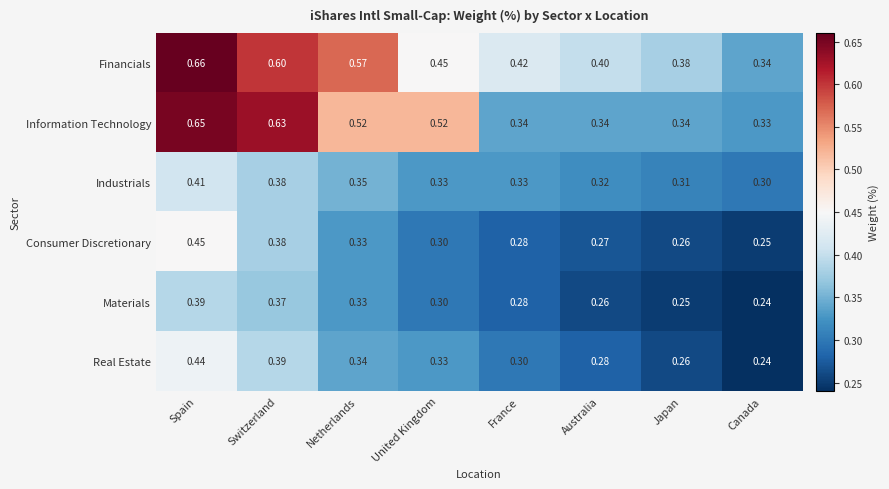

Which series changed the most between Spain and Japan?

Information Technology